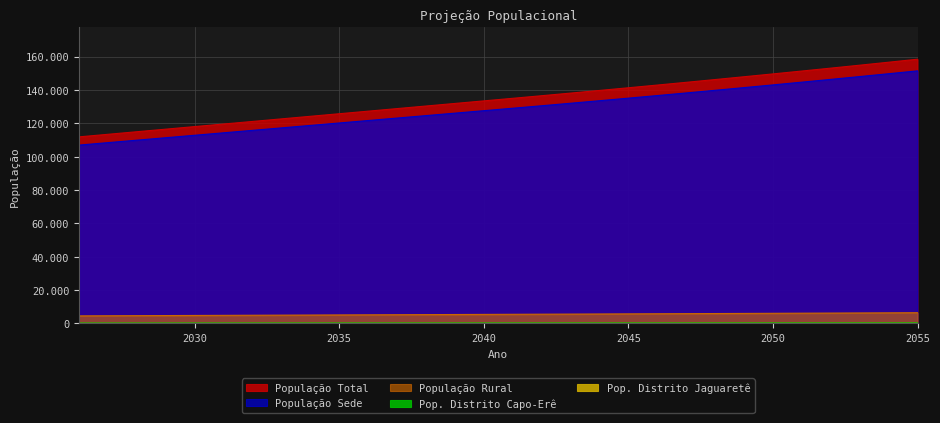

Which category has the lowest value across all series?

2026